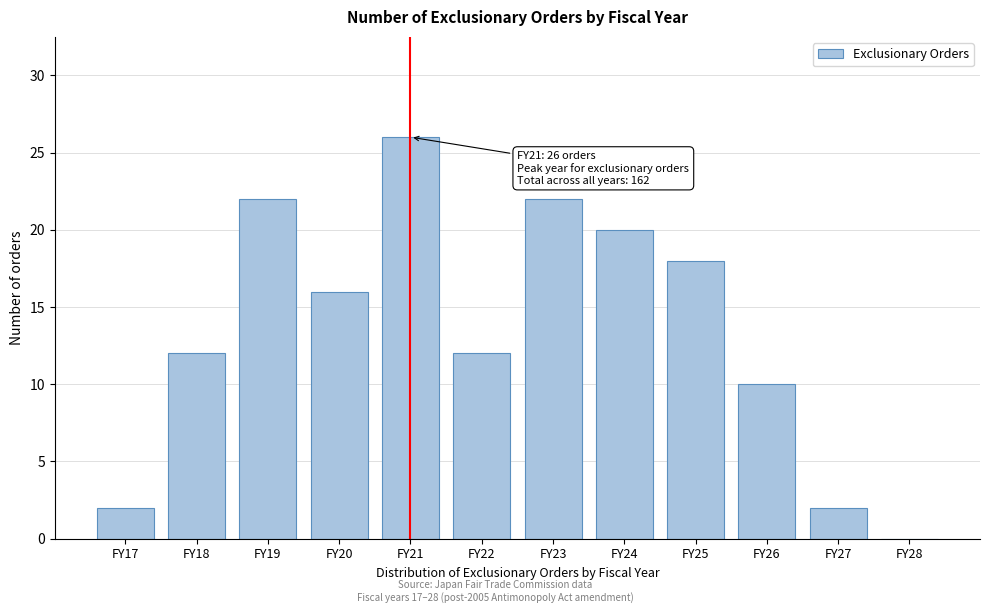

Reading left to right, transcribe all the data shown in this chart.

FY17=2	FY18=12	FY19=22	FY20=16	FY21=26	FY22=12	FY23=22	FY24=20	FY25=18	FY26=10	FY27=2	FY28=0